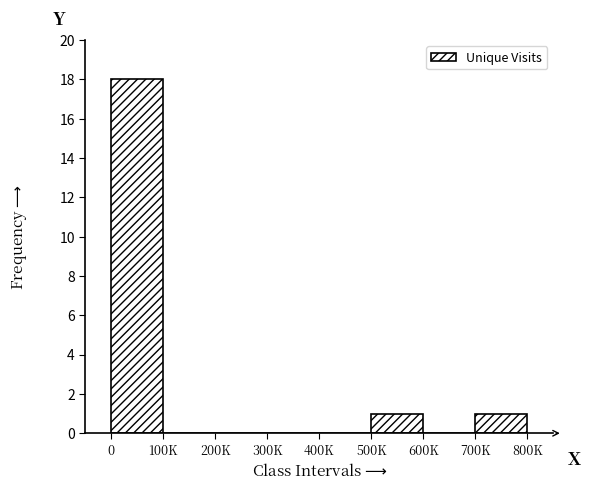

Reading right to left, list all the values displayed in this chart.

700K=1	600K=0	500K=1	400K=0	300K=0	200K=0	100K=0	0=18